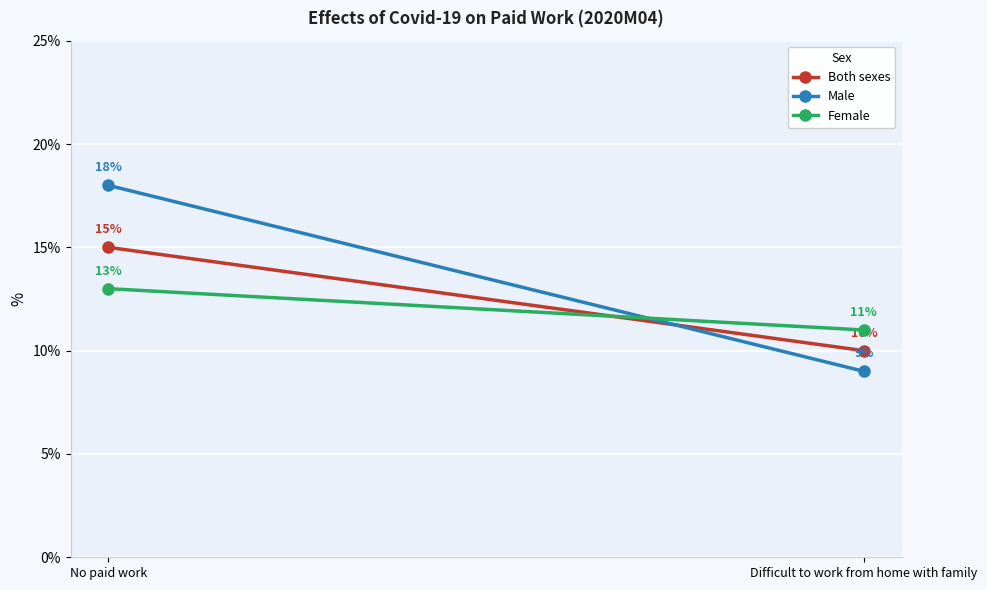

How many values in the Both sexes series are below 15?

1